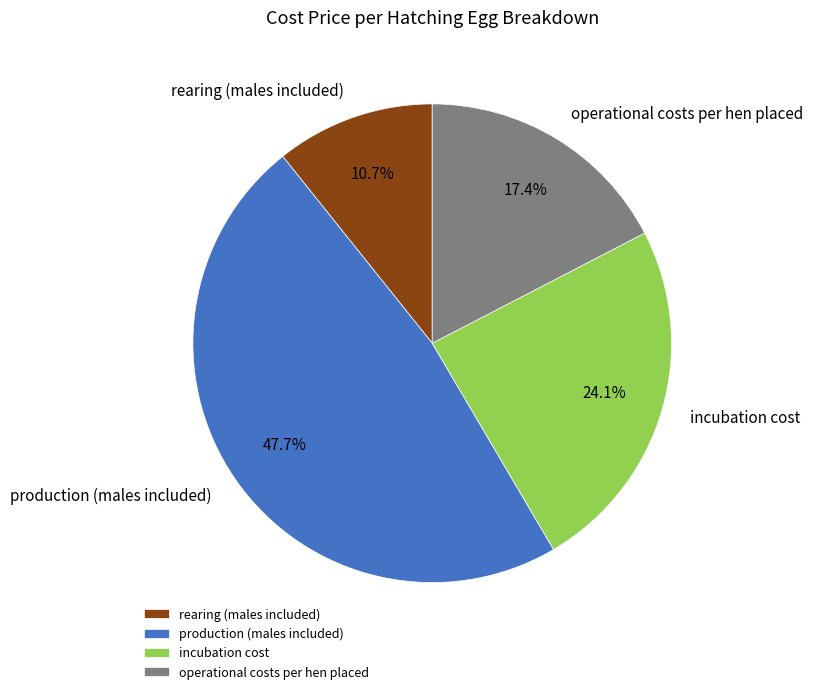

The production (males included) slice represents 36% of the pie. True or false?

False